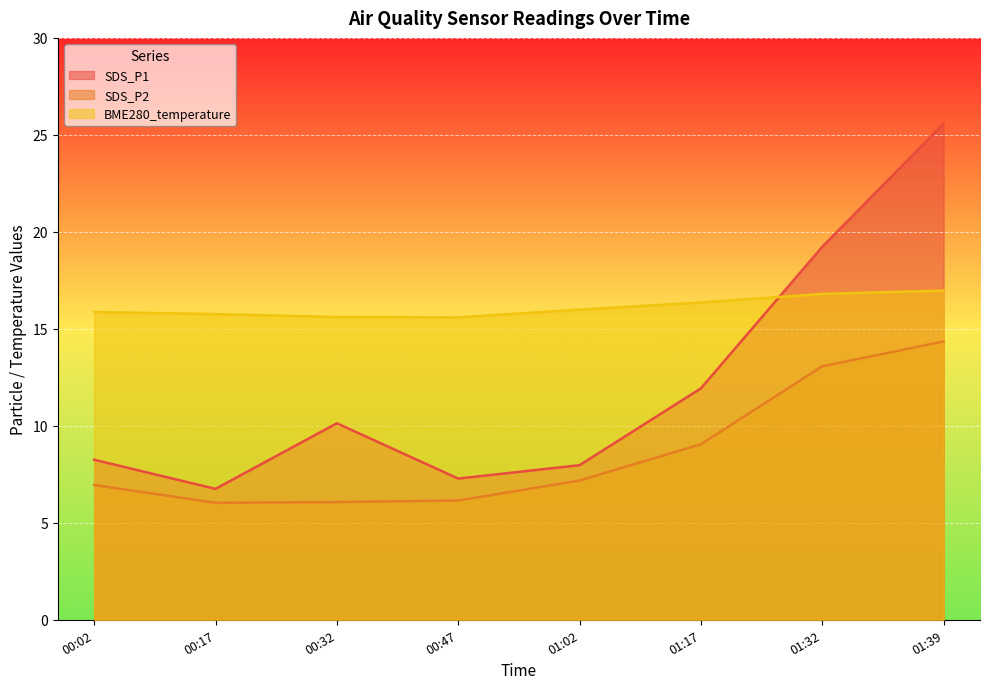

What is the label of the 1st point from the left?

00:02